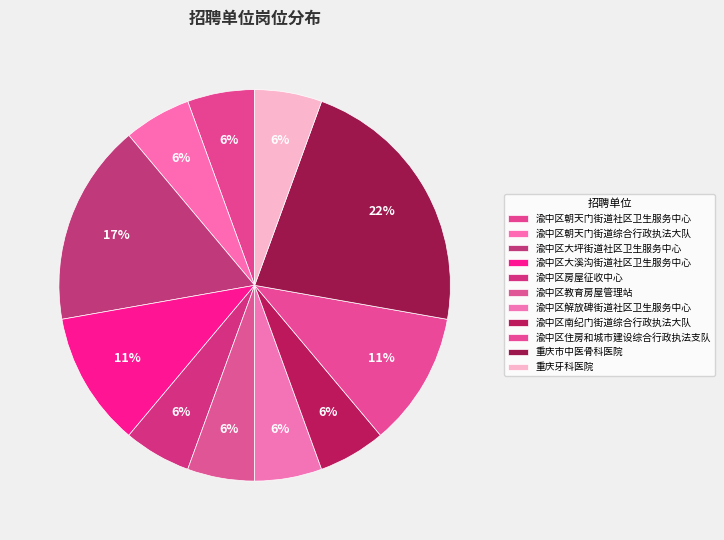

Is it true that 渝中区大坪街道社区卫生服务中心 is 17% of the pie?

True